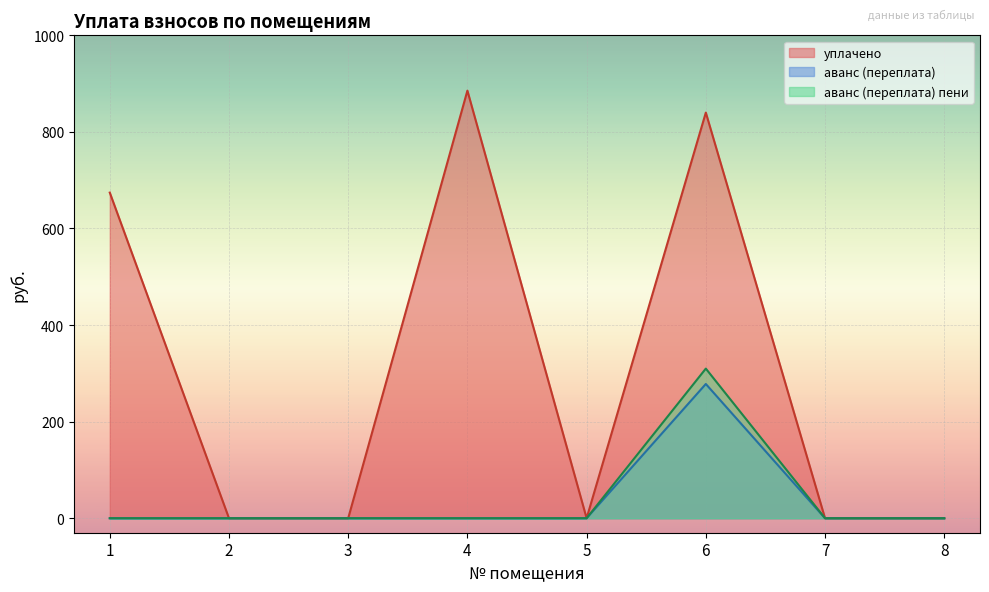

Which category has the highest value across all series?

4